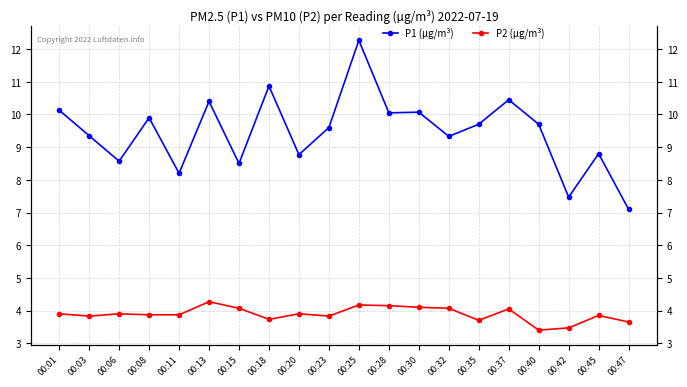

What is the total value across all series at 00:13?

14.7